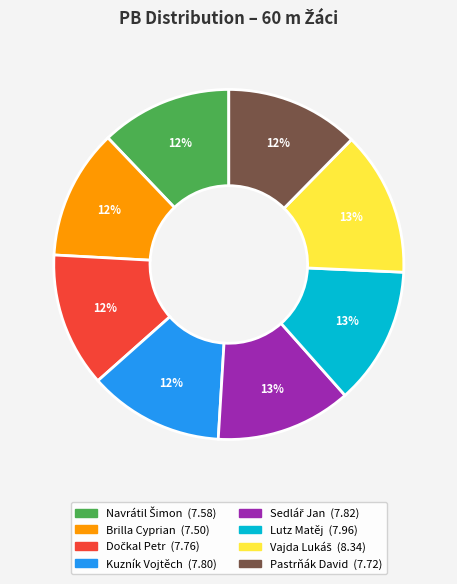

Is there a majority slice in this chart?

No